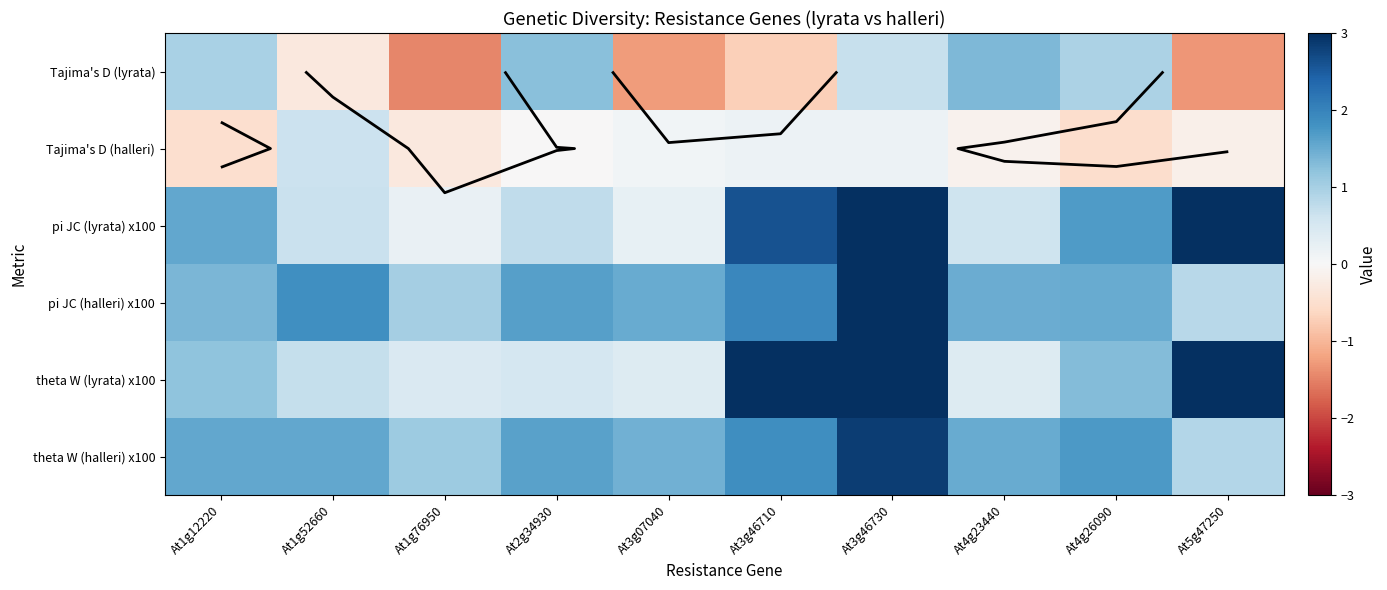

The value of theta W (halleri) x100 at At2g34930 is 0.7. True or false?

False